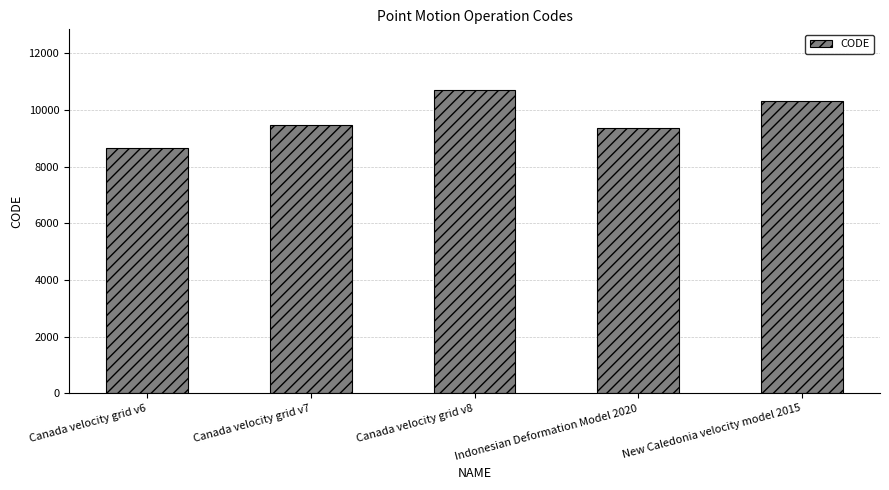

At which label is the value closest to 9691?

Canada velocity grid v7